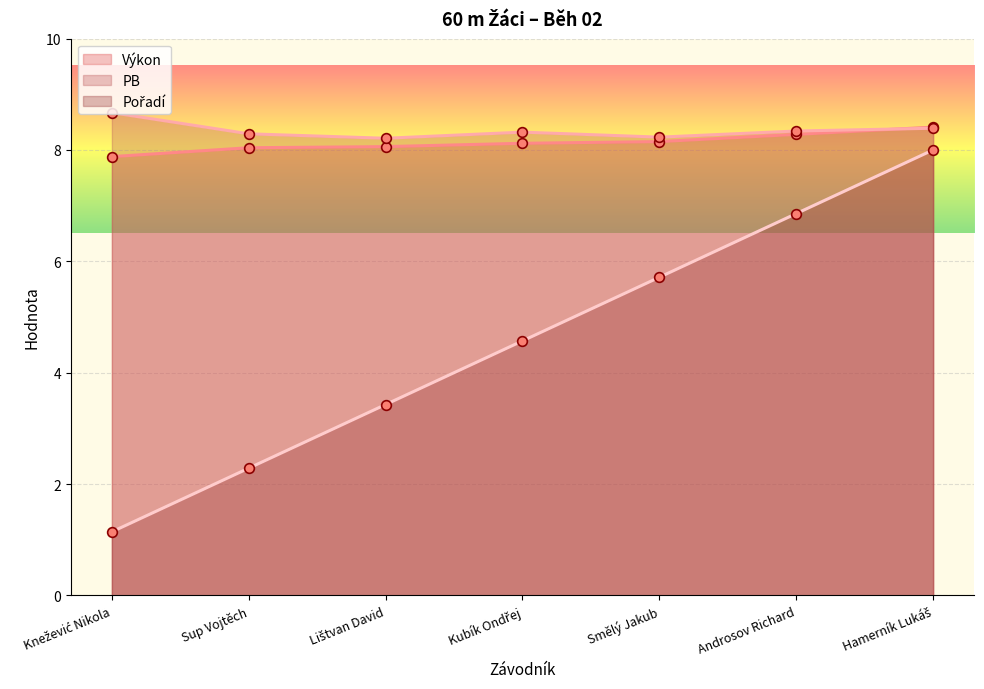

What is the difference between the maximum and minimum values in the Výkon series?

0.5